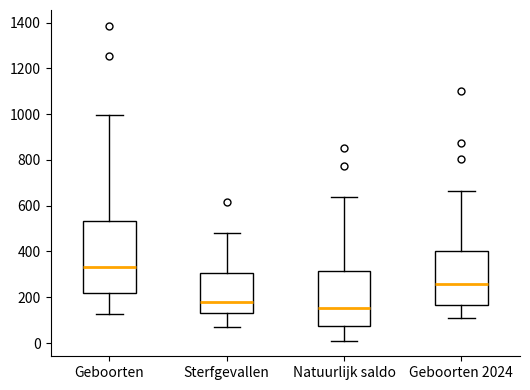

Which box has the highest median line?

Geboorten